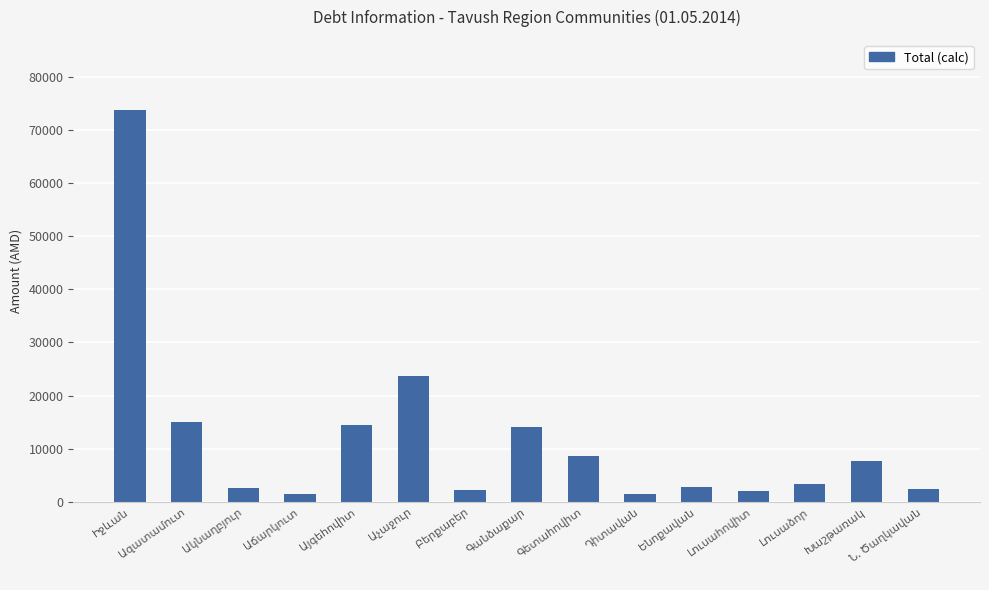

What is the value of the 6th bar from the left?

23755.4